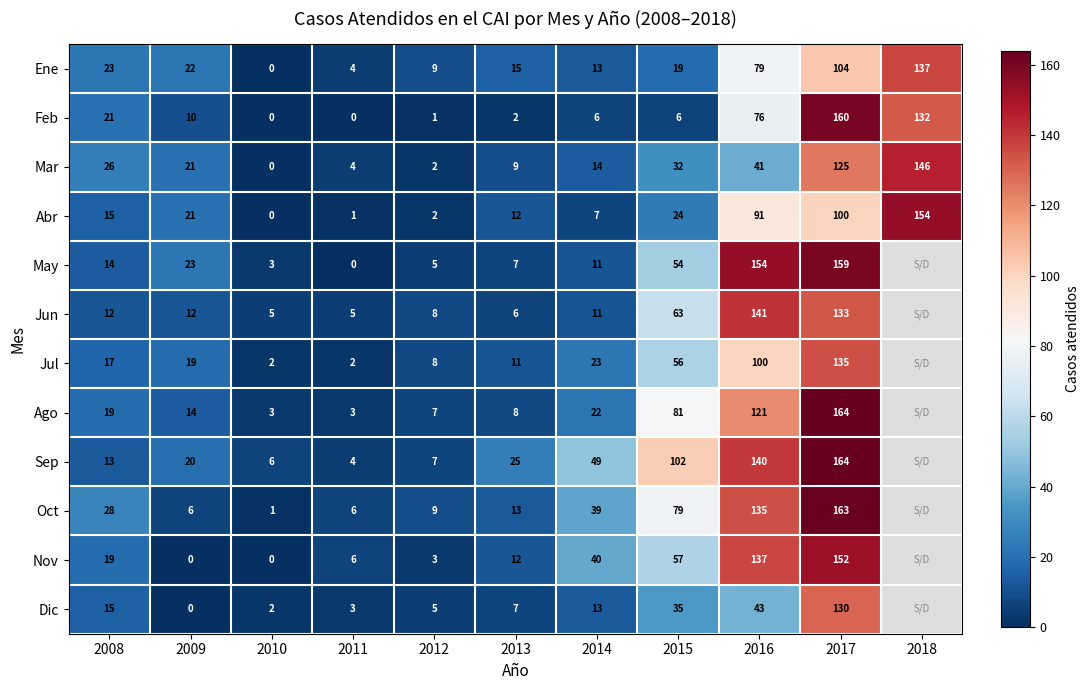

What is the spread (max minus min) of values at 2018?

22.0